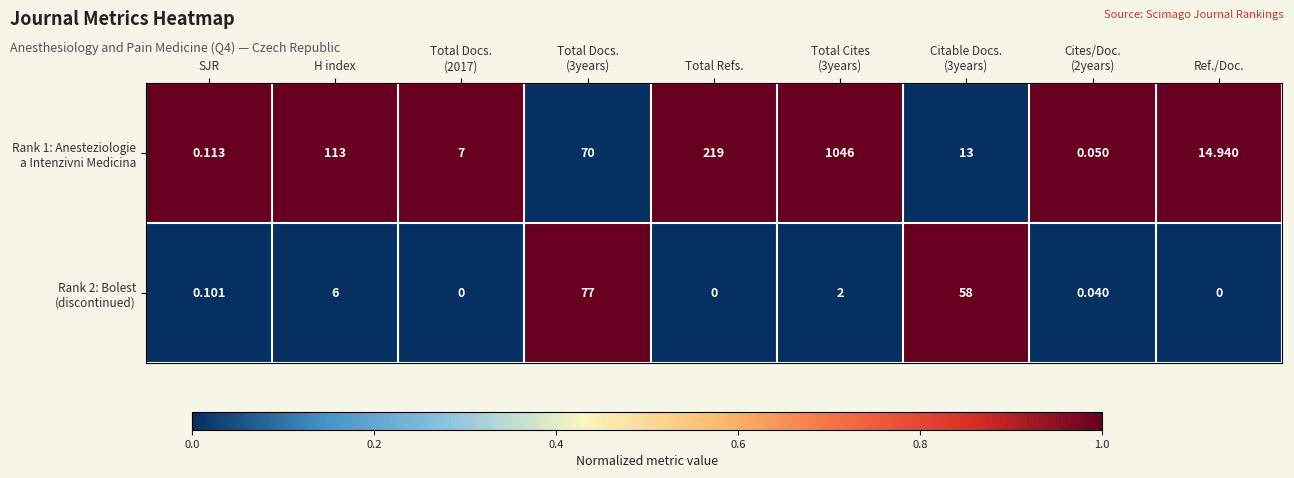

At which category is the sum across all series the highest?

Total Cites
(3years)